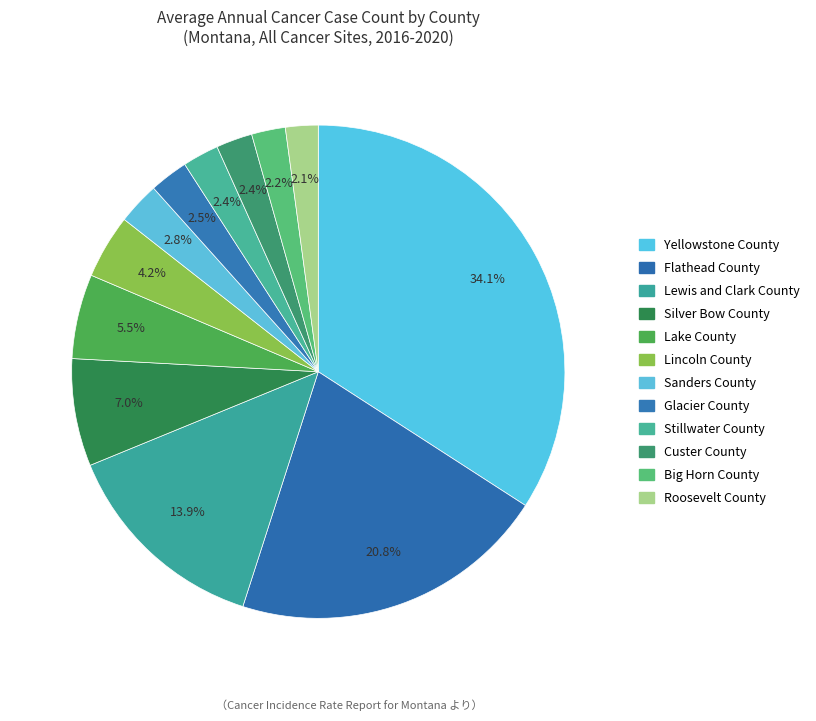

The Flathead County slice represents 34% of the pie. True or false?

False